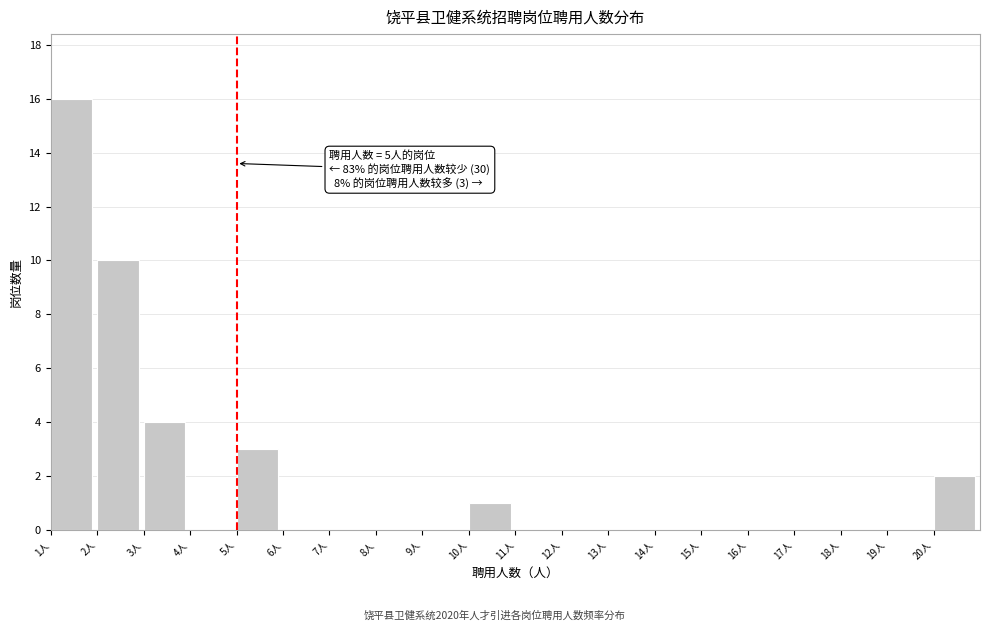

Which range on the x-axis has the tallest bar?

1 to 2